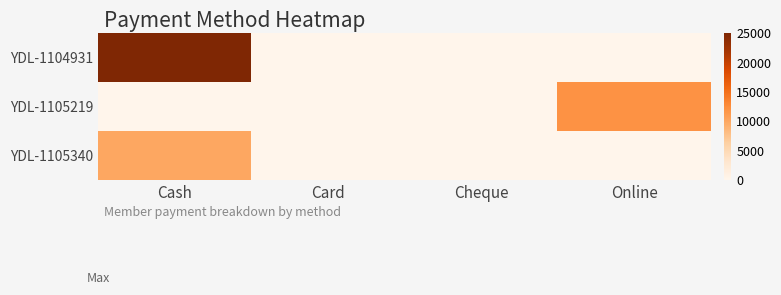

Reading left to right, transcribe all the data shown in this chart.

YDL-1104931: Cash=25000	Card=0	Cheque=0	Online=0
YDL-1105219: Cash=0	Card=0	Cheque=0	Online=12000
YDL-1105340: Cash=10000	Card=0	Cheque=0	Online=0